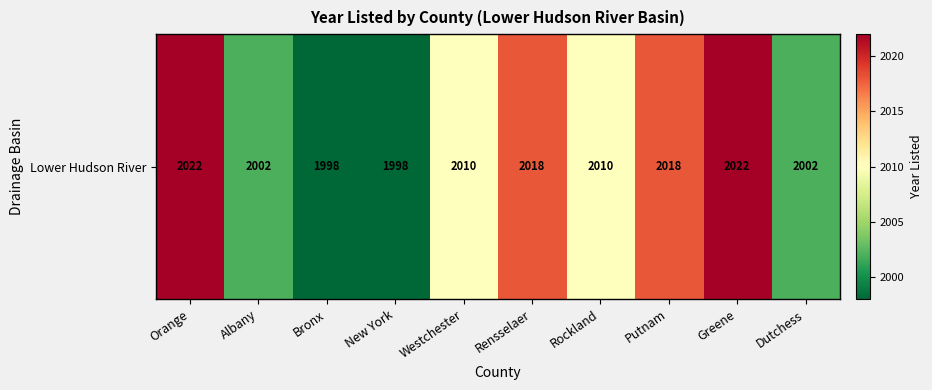

What is the minimum value shown in the chart?

1998